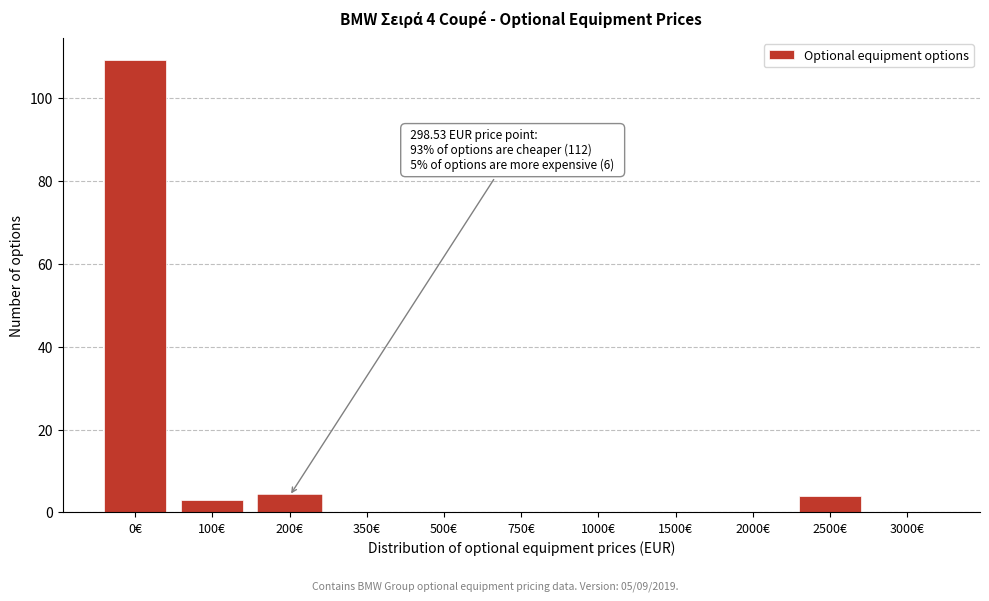

Reading left to right, what are all the values shown in this chart?

0€=109	100€=3	200€=4	350€=0	500€=0	750€=0	1000€=0	1500€=0	2000€=0	2500€=4	3000€=0